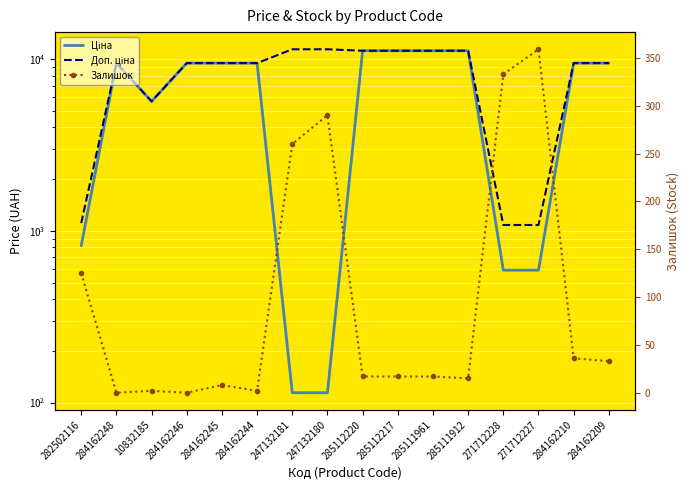

True or false: Доп. ціна has more than 2 interior local peaks.

False